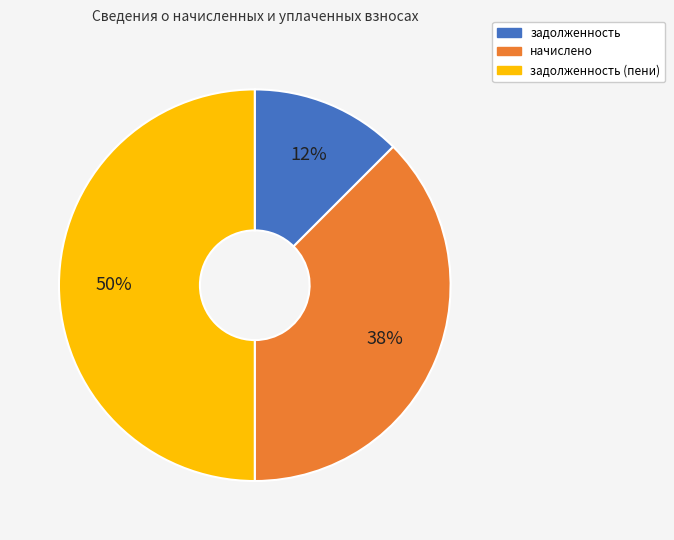

How many slices are in this pie chart?

3